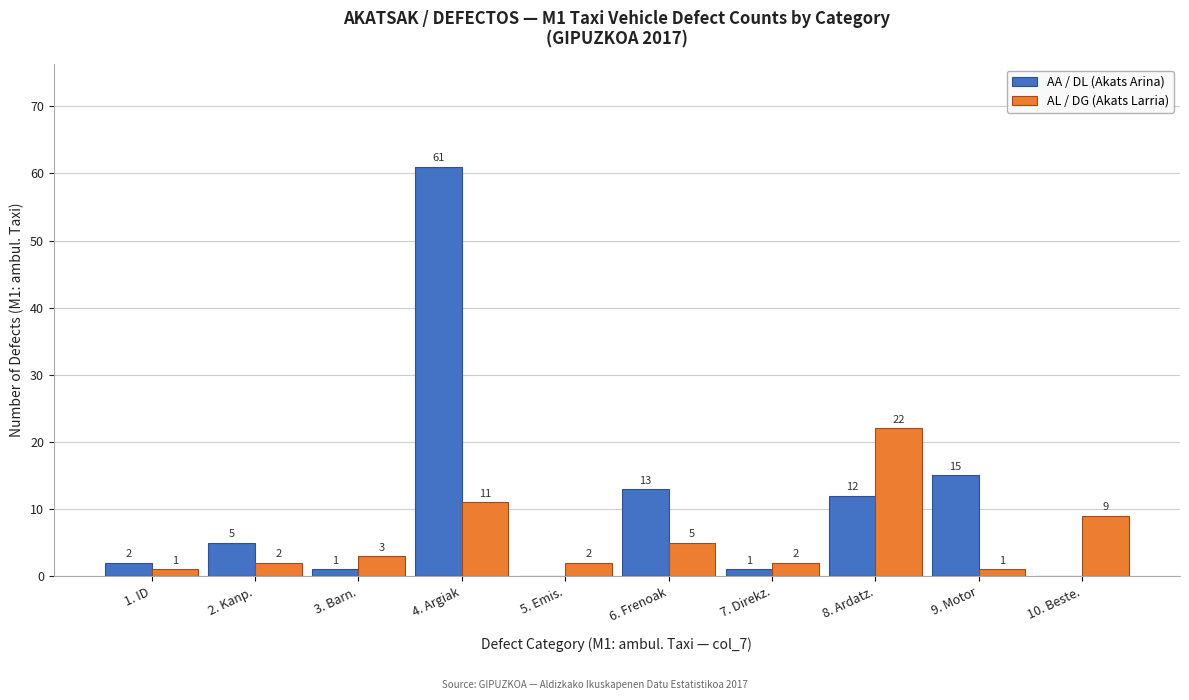

Reading left to right, what are all the values shown in this chart?

AA / DL (Akats Arina): 1. ID=2	2. Kanp.=5	3. Barn.=1	4. Argiak=61	5. Emis.=0	6. Frenoak=13	7. Direkz.=1	8. Ardatz.=12	9. Motor=15	10. Beste.=0
AL / DG (Akats Larria): 1. ID=1	2. Kanp.=2	3. Barn.=3	4. Argiak=11	5. Emis.=2	6. Frenoak=5	7. Direkz.=2	8. Ardatz.=22	9. Motor=1	10. Beste.=9